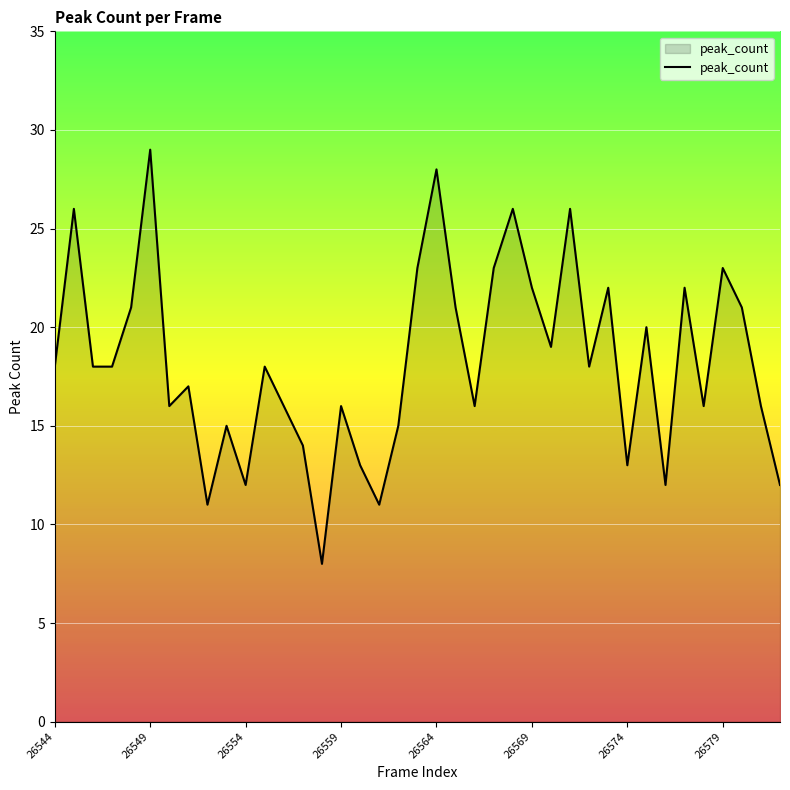

What is the maximum value shown in the chart?

29